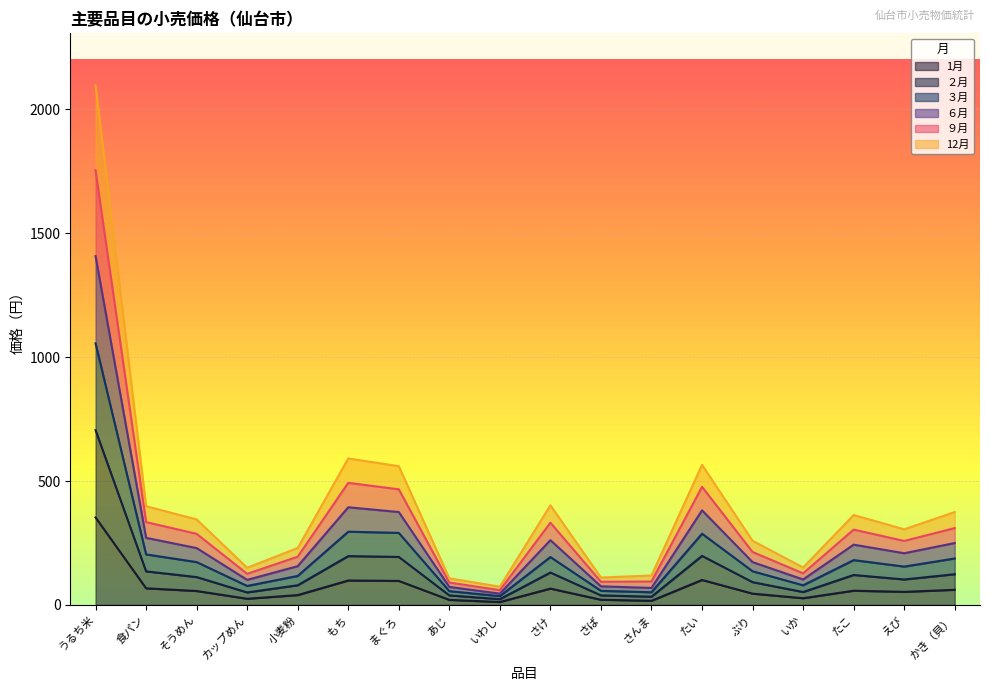

Which category has the highest value across all series?

うるち米